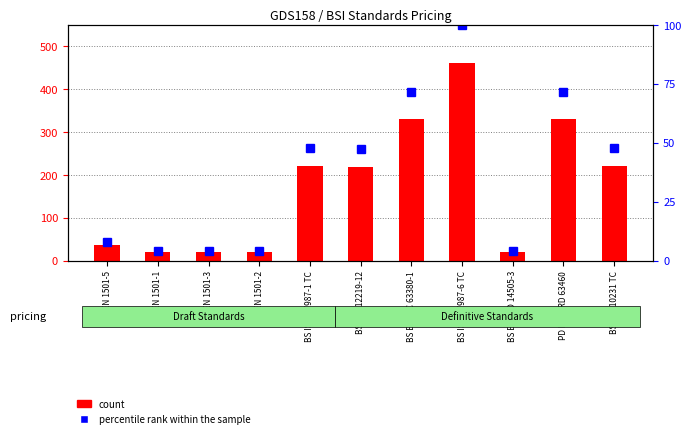

The value of percentile rank within the sample at BS EN ISO 14505-3 is 4.3. True or false?

True